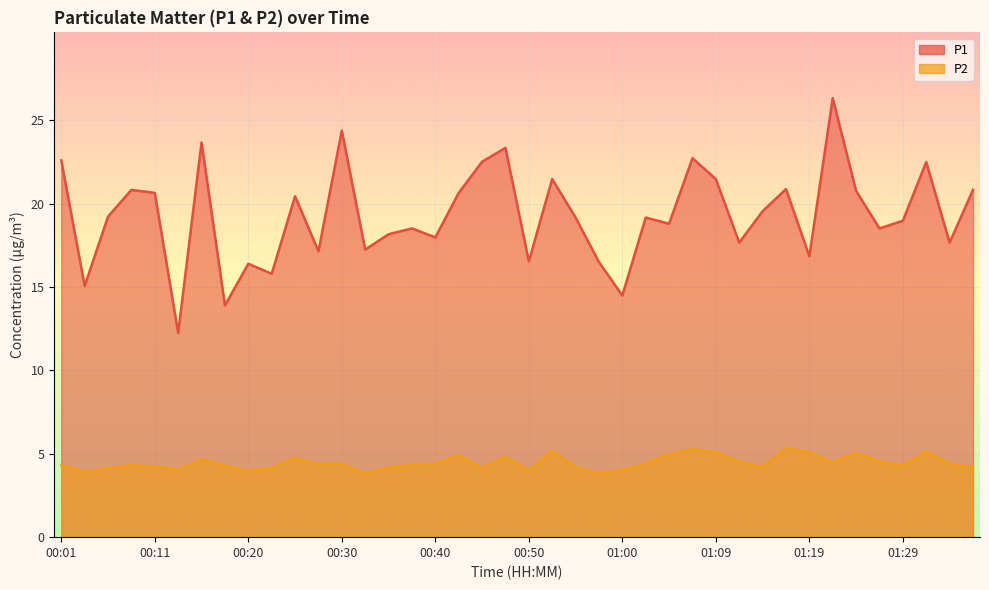

The P1 series shows 19.2 at 00:55. True or false?

True